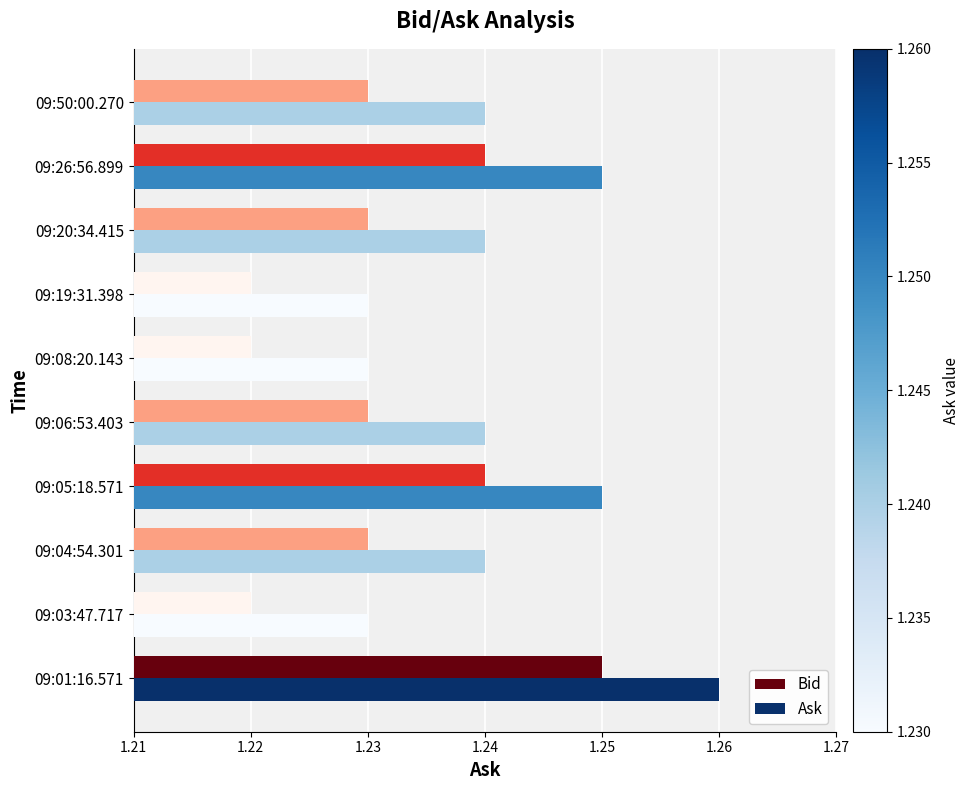

At which category does the chart reach its peak across all series?

09:01:16.571